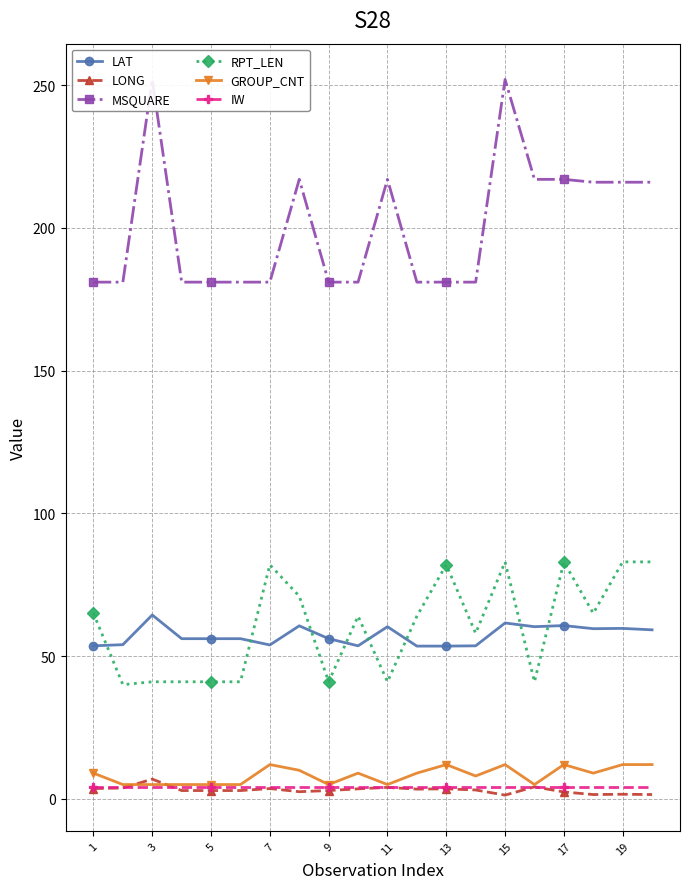

True or false: GROUP_CNT and RPT_LEN cross at least once.

False